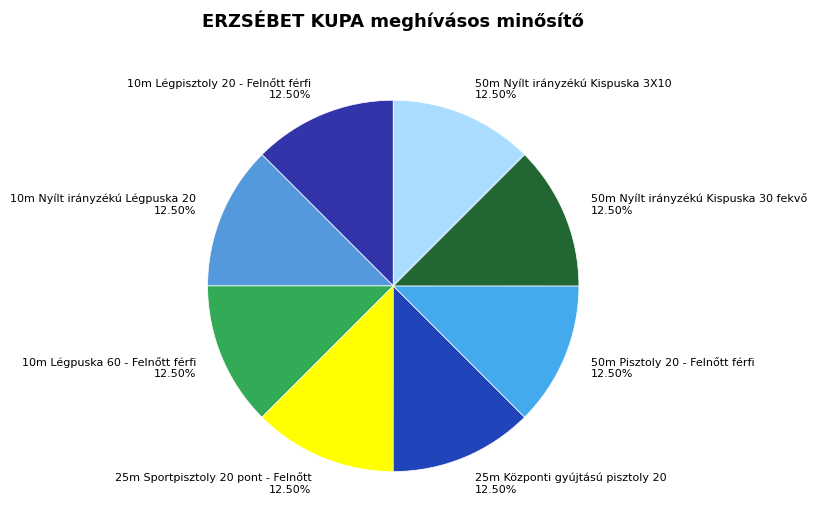

Does any single category account for the majority?

No